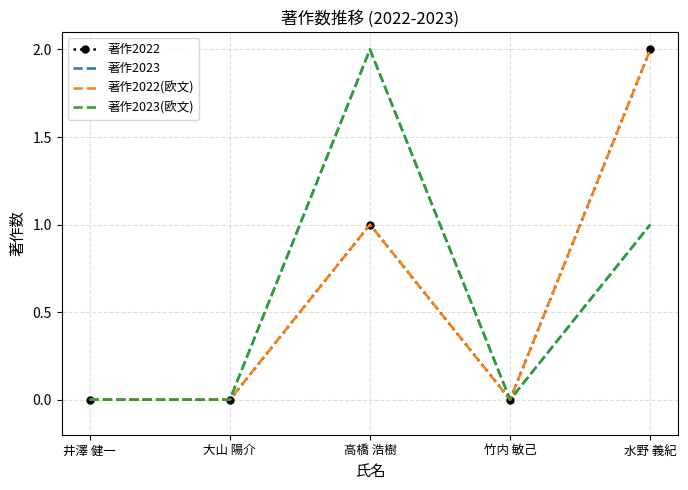

Reading left to right, what are all the values shown in this chart?

著作2022: 0	0	1	0	2
著作2023: 0	0	2	0	1
著作2022(欧文): 0	0	1	0	2
著作2023(欧文): 0	0	2	0	1